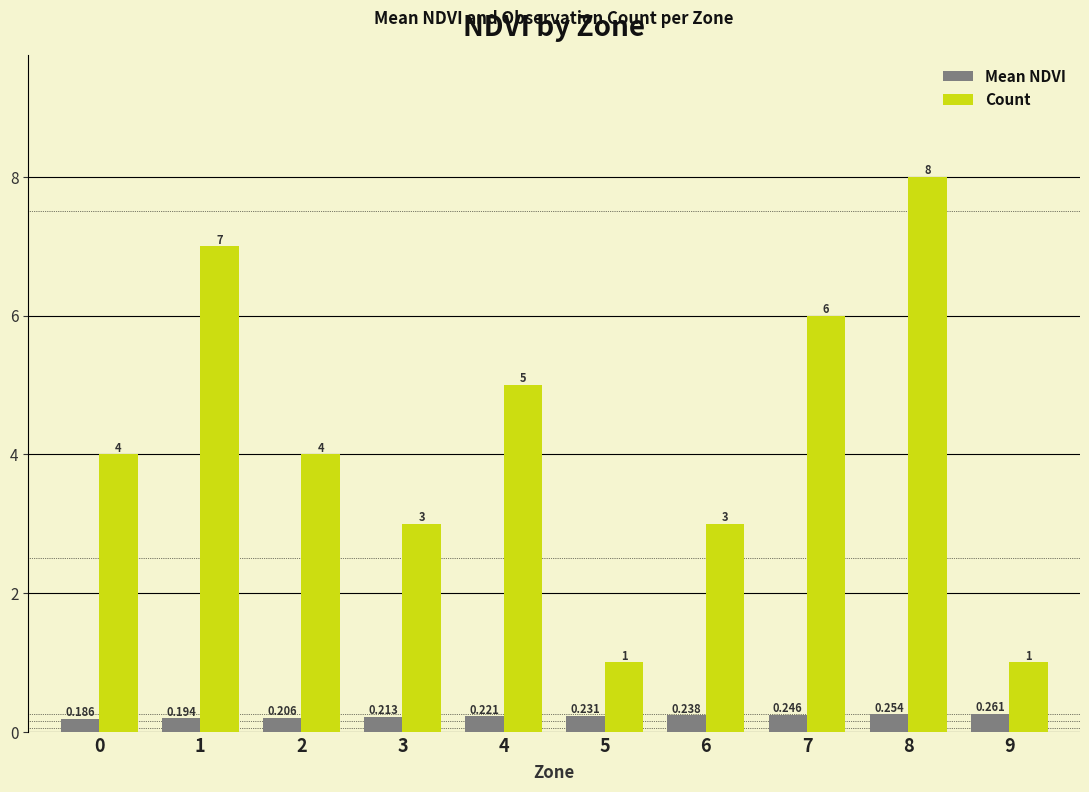

List the labels in order of Mean NDVI value, largest first.

9, 8, 7, 6, 5, 4, 3, 2, 1, 0